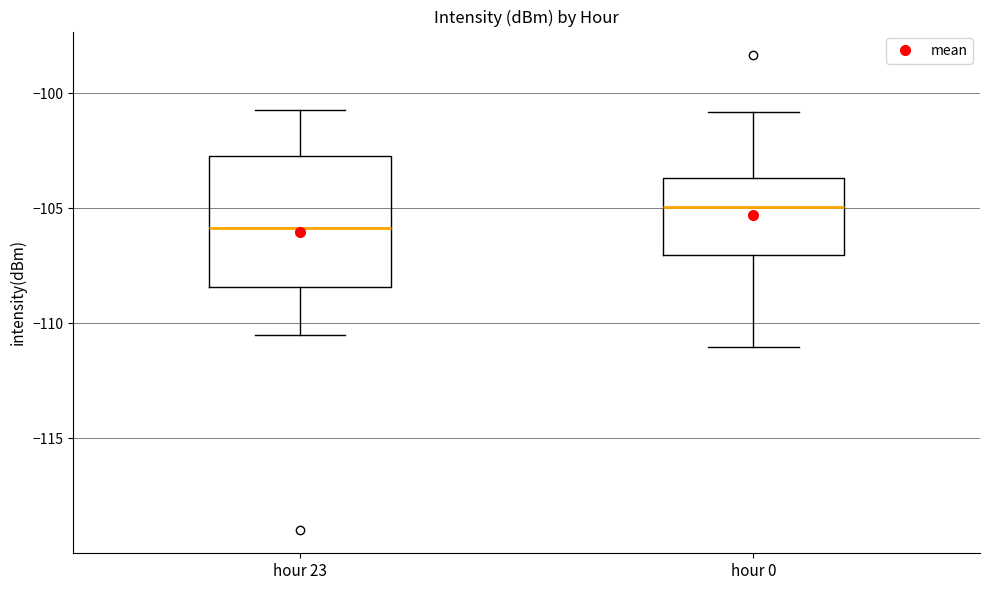

Comparing the boxes themselves (not the whiskers), which one is the tallest?

hour 23